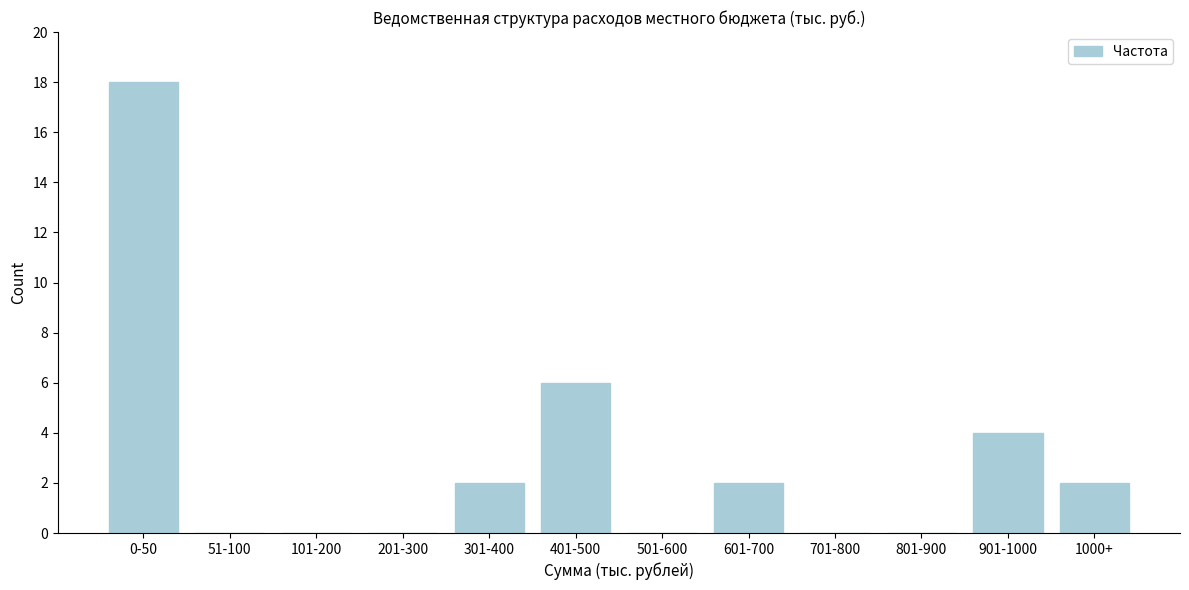

Reading right to left, transcribe all the data shown in this chart.

1000+=2	901-1000=4	801-900=0	701-800=0	601-700=2	501-600=0	401-500=6	301-400=2	201-300=0	101-200=0	51-100=0	0-50=18